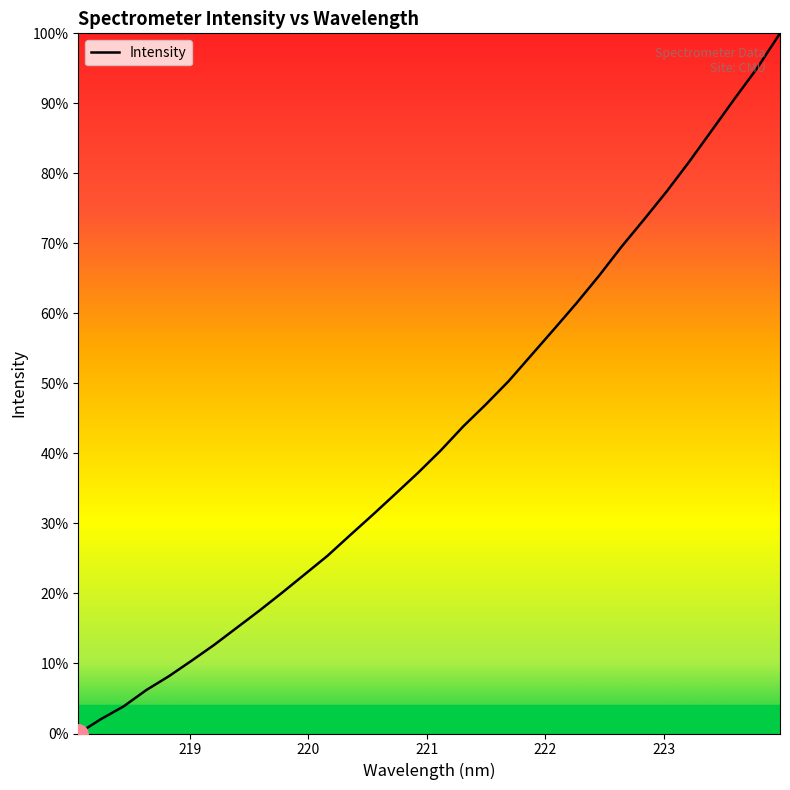

Does the chart display data point markers on the line(s)?

No